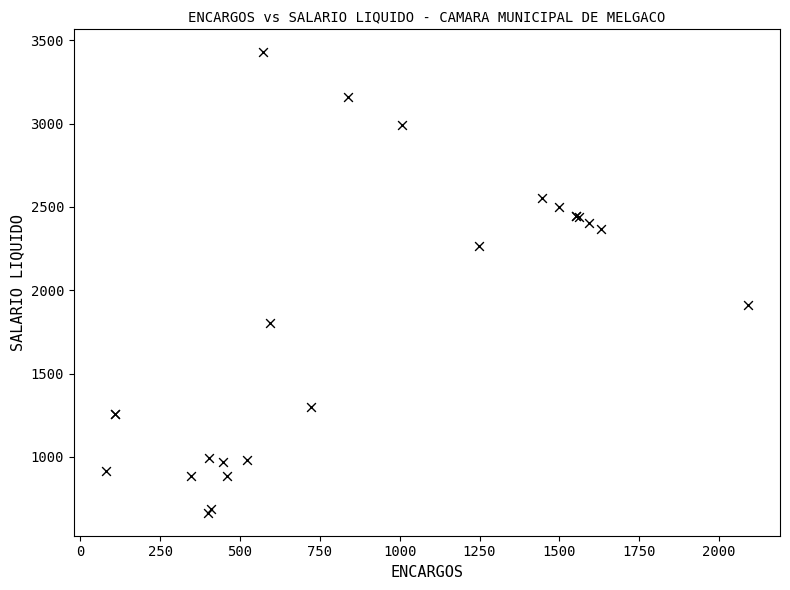

What Y value in the scatter plot is closest to 2046?

1909.7